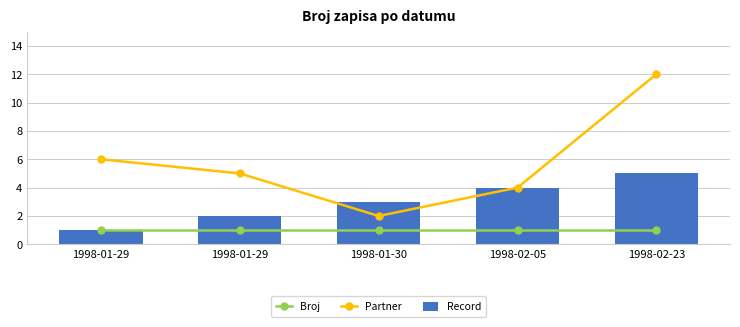

Which series has the largest range (max minus min)?

Partner